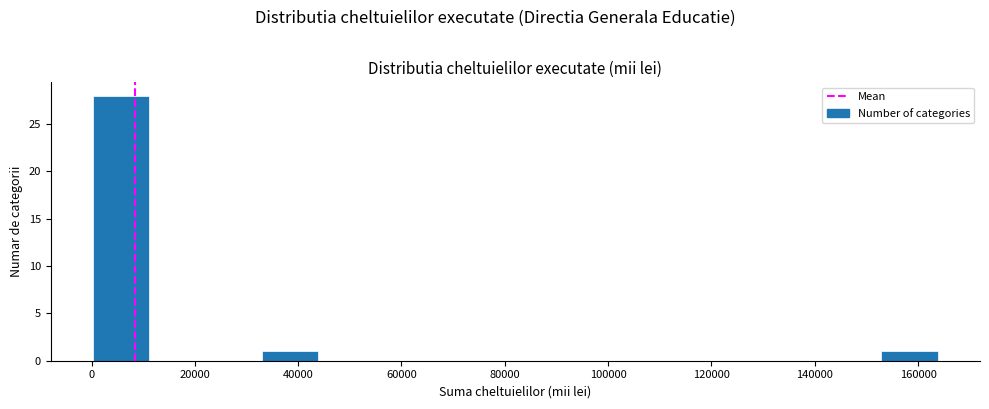

Which range on the x-axis has the tallest bar?

0 to 12000